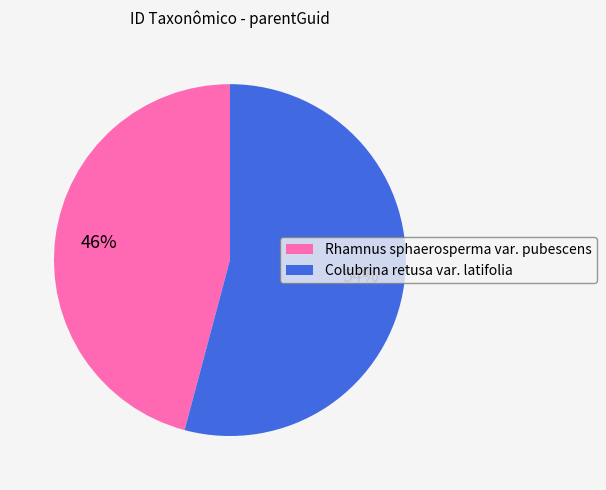

Do Rhamnus sphaerosperma var. pubescens and Colubrina retusa var. latifolia together represent more than half of the pie?

Yes